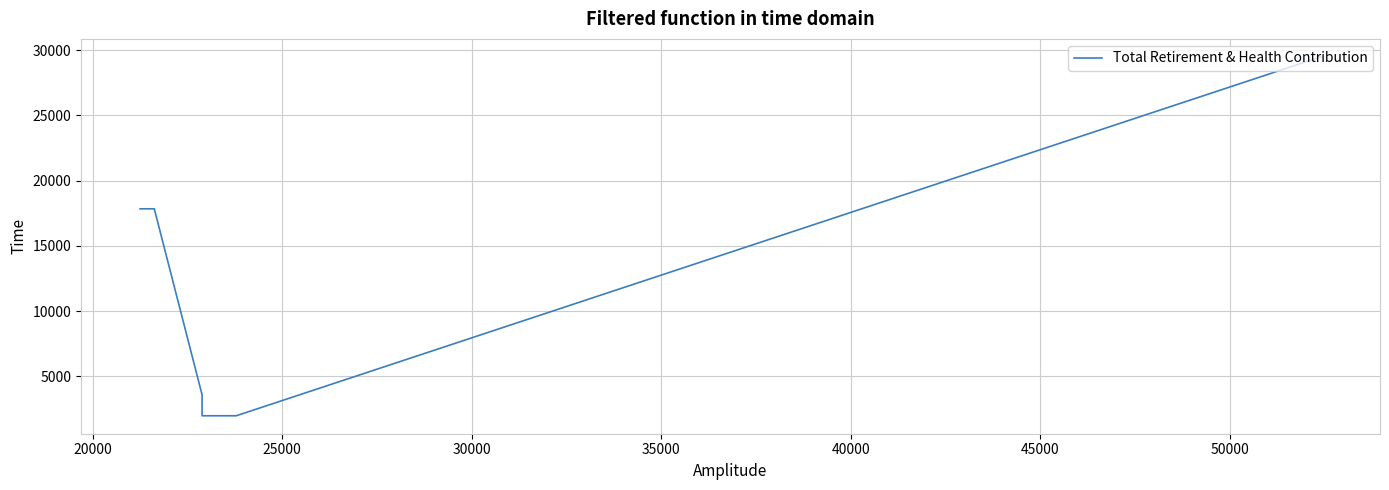

Between 40000 and 25000, which is larger?

40000